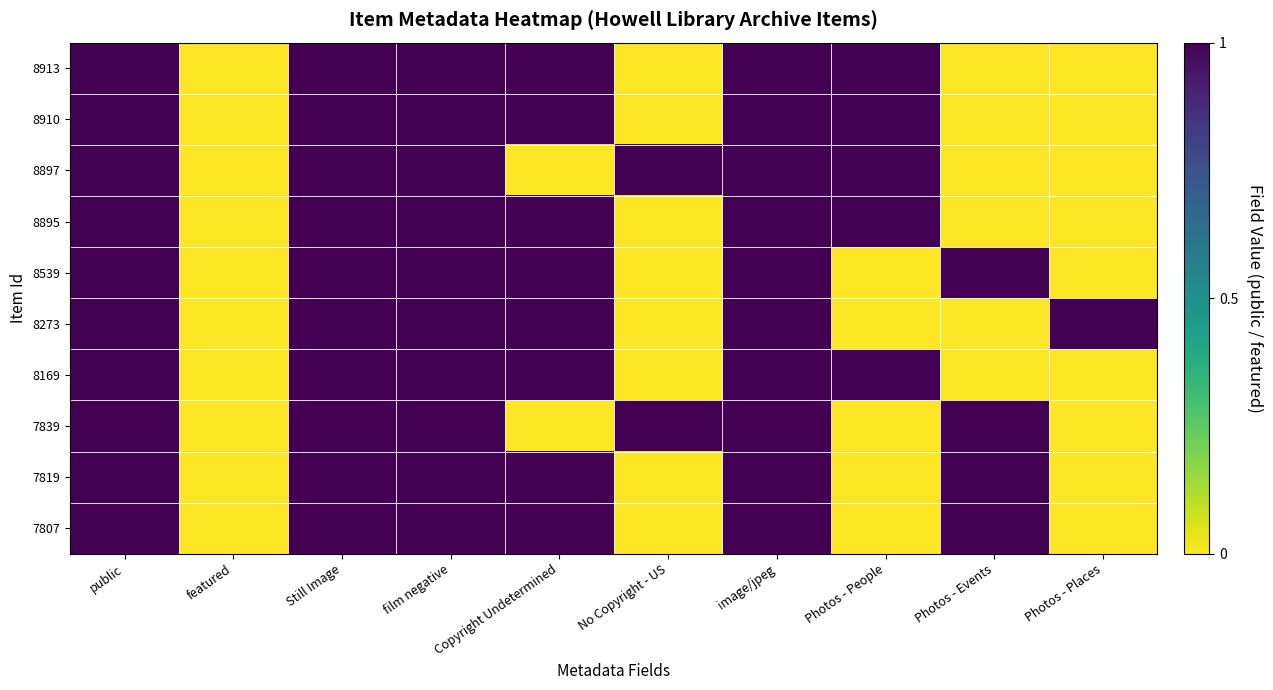

What is the spread (max minus min) of values at Copyright Undetermined?

1